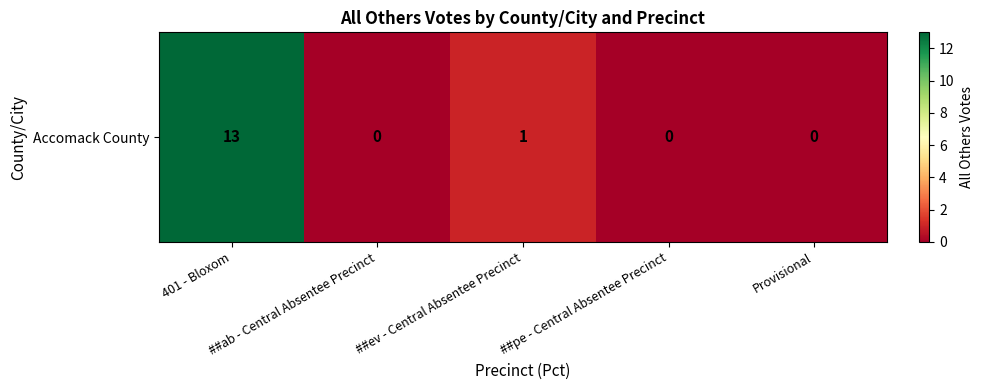

True or false: the data shows 0 at ##ab - Central Absentee Precinct.

True